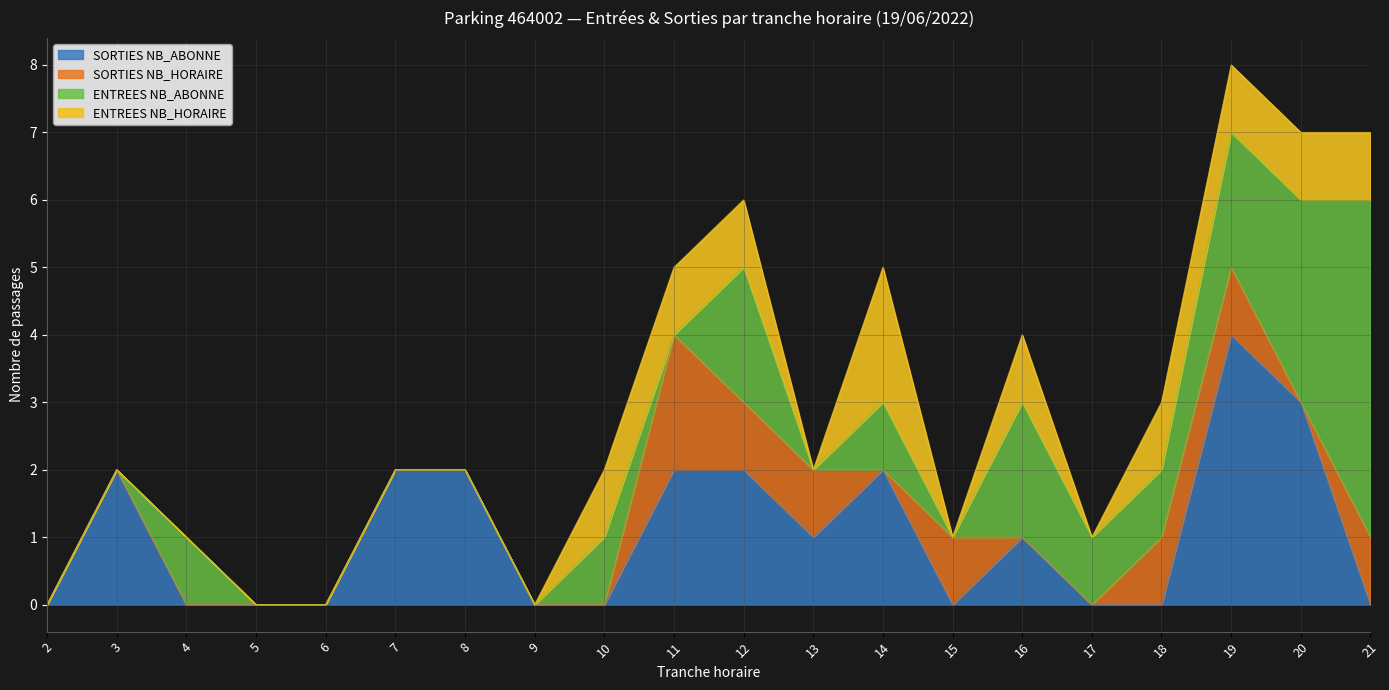

Which series has the largest total across all categories?

SORTIES NB_ABONNE